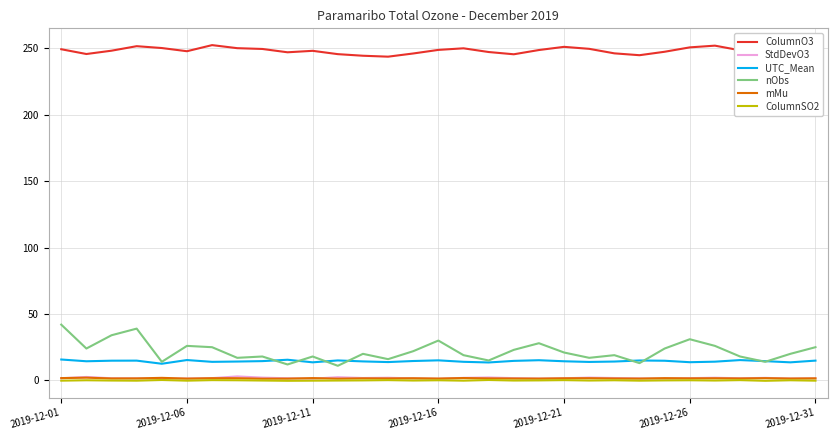

What is the maximum value shown in the chart?

252.5